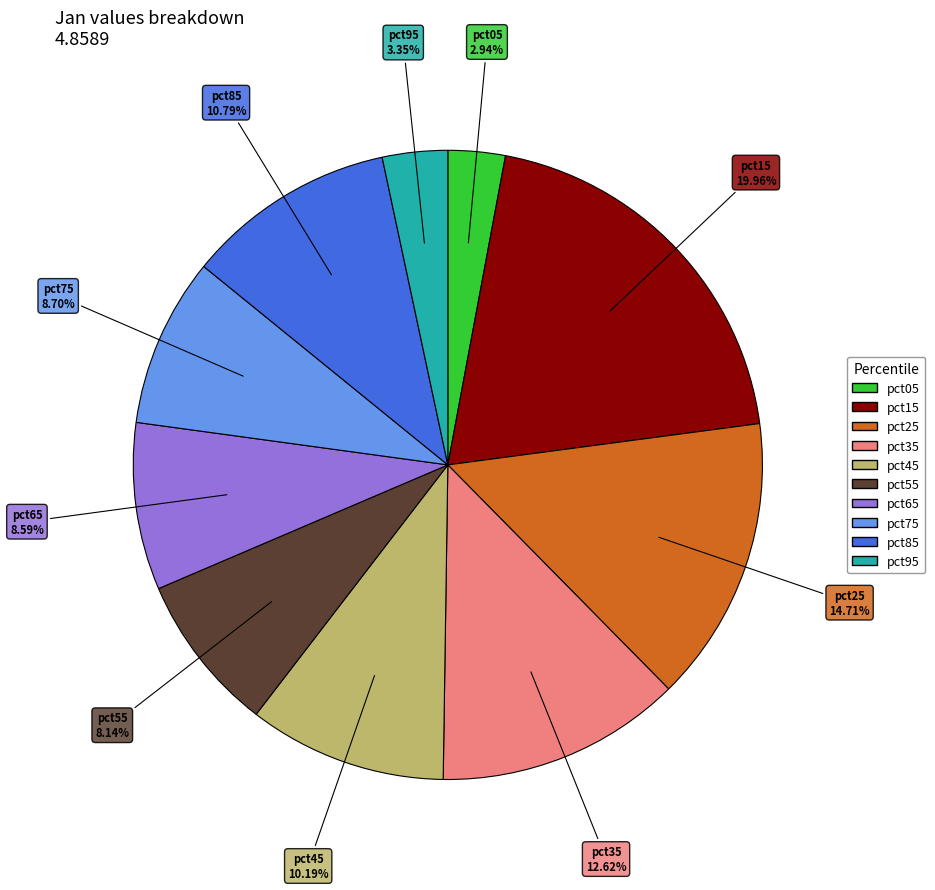

What portion of the pie excludes pct85?

89.2%